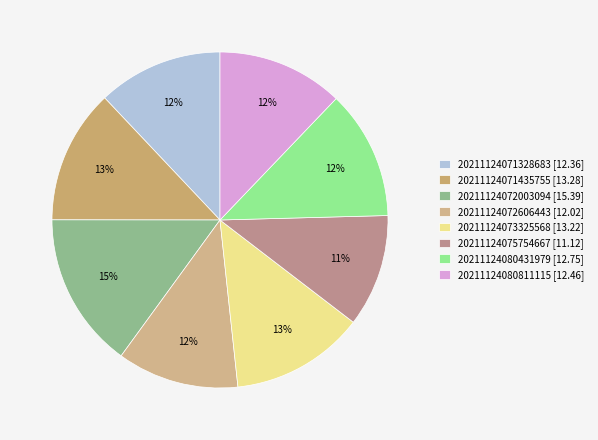

Count the number of slices in the pie.

8